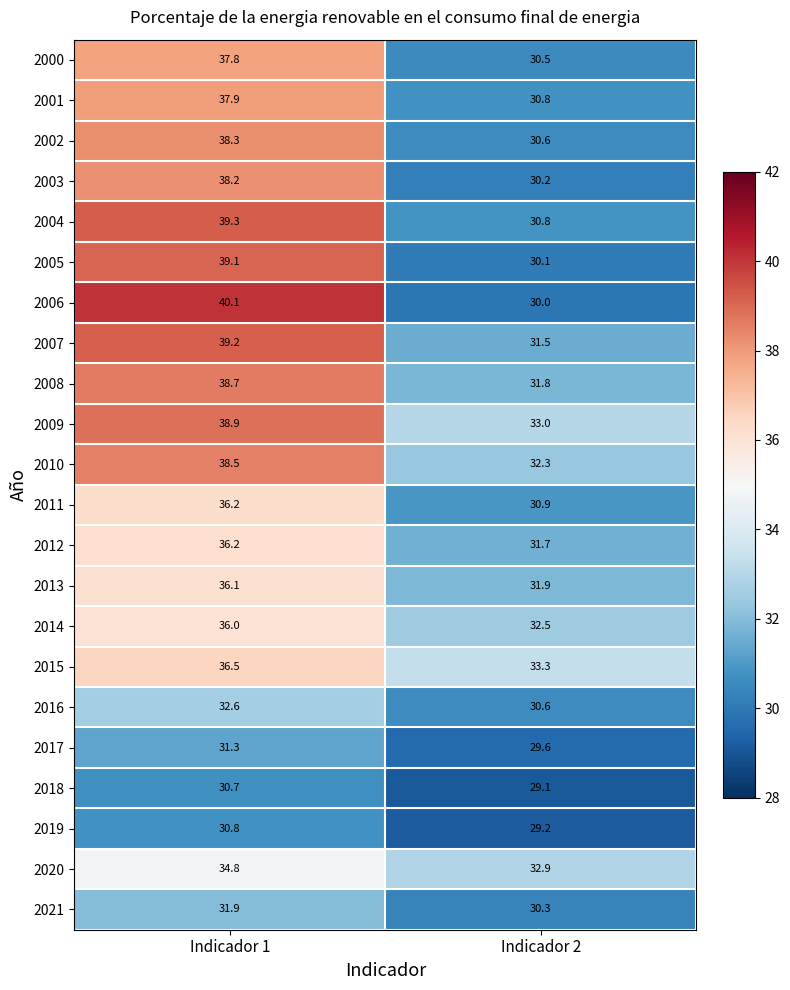

List the labels in order of 2009 value, largest first.

Indicador 1, Indicador 2